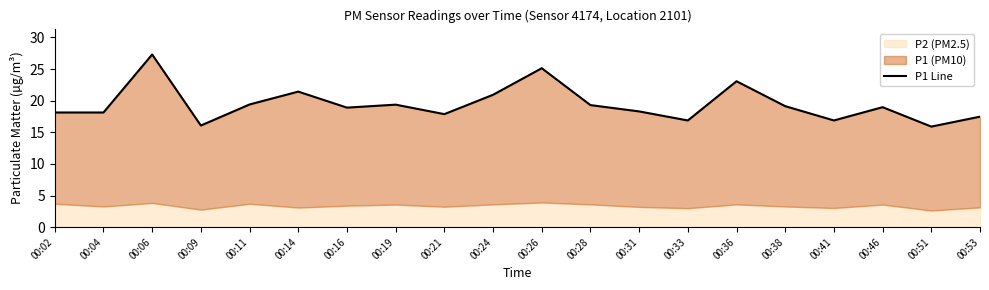

Approximately how many times larger is the value at 00:36 compared to 00:09?

1.4